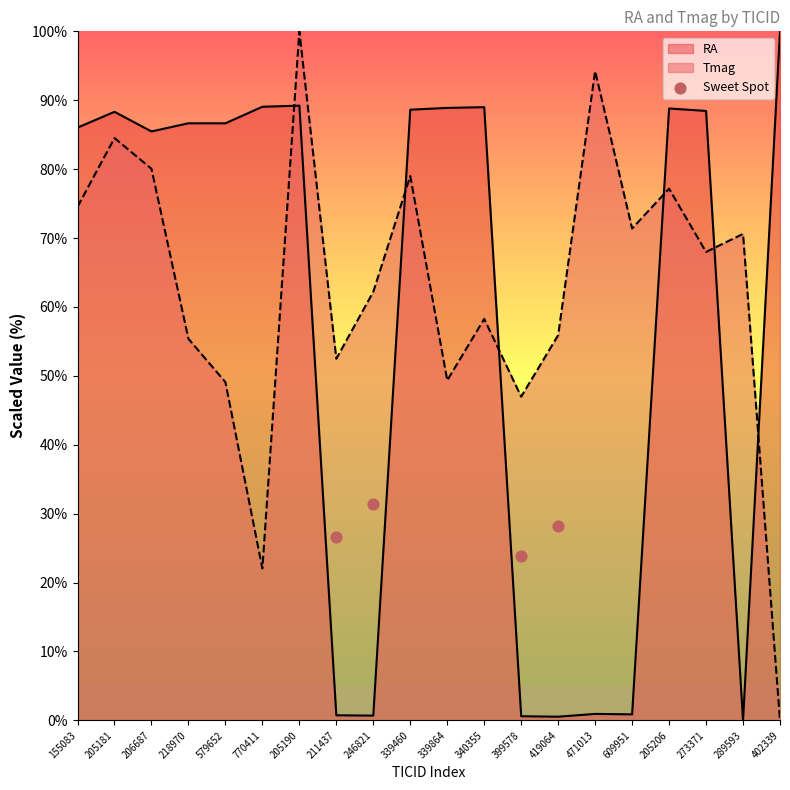

Is the value of RA at 471013 greater than the value of Tmag at 339460?

No